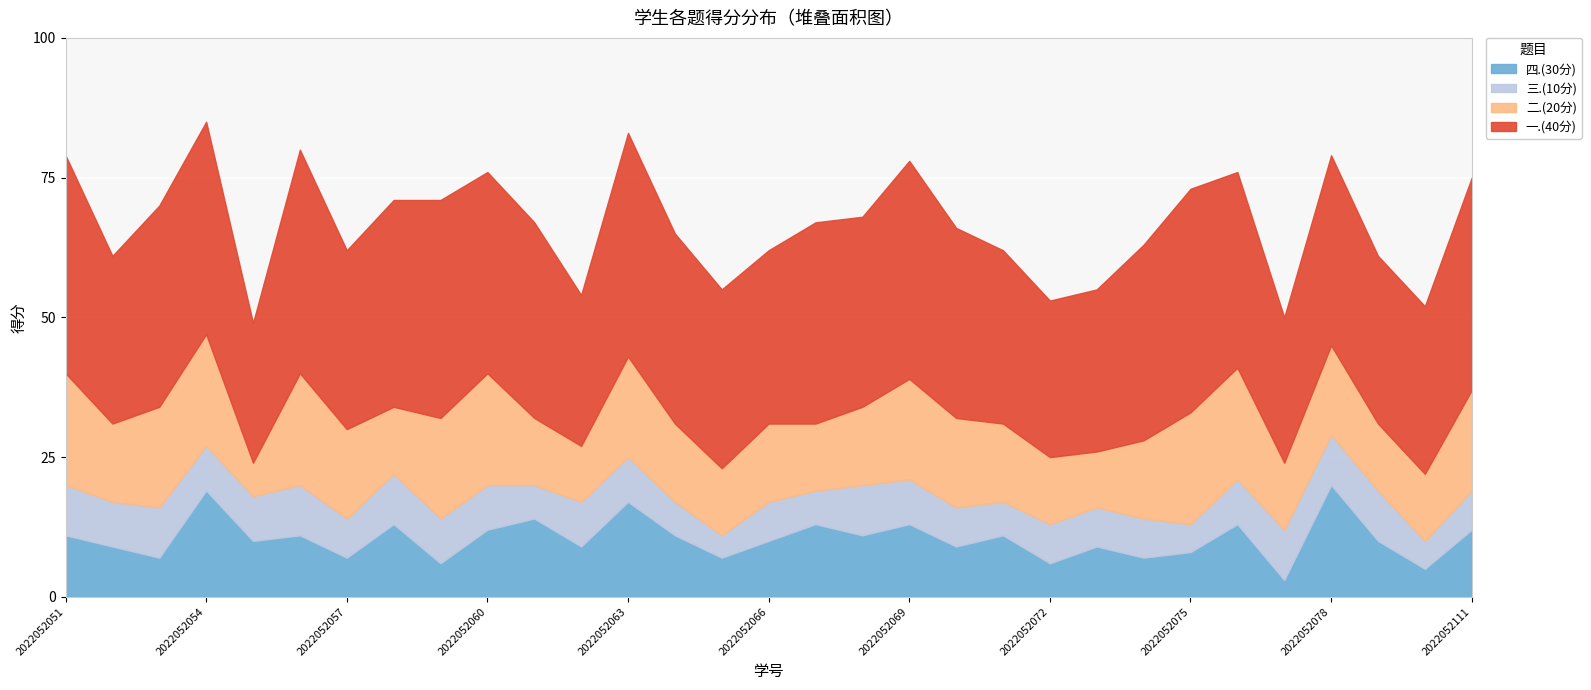

Which has a higher value, 2022052065 or 2022052070?

2022052070